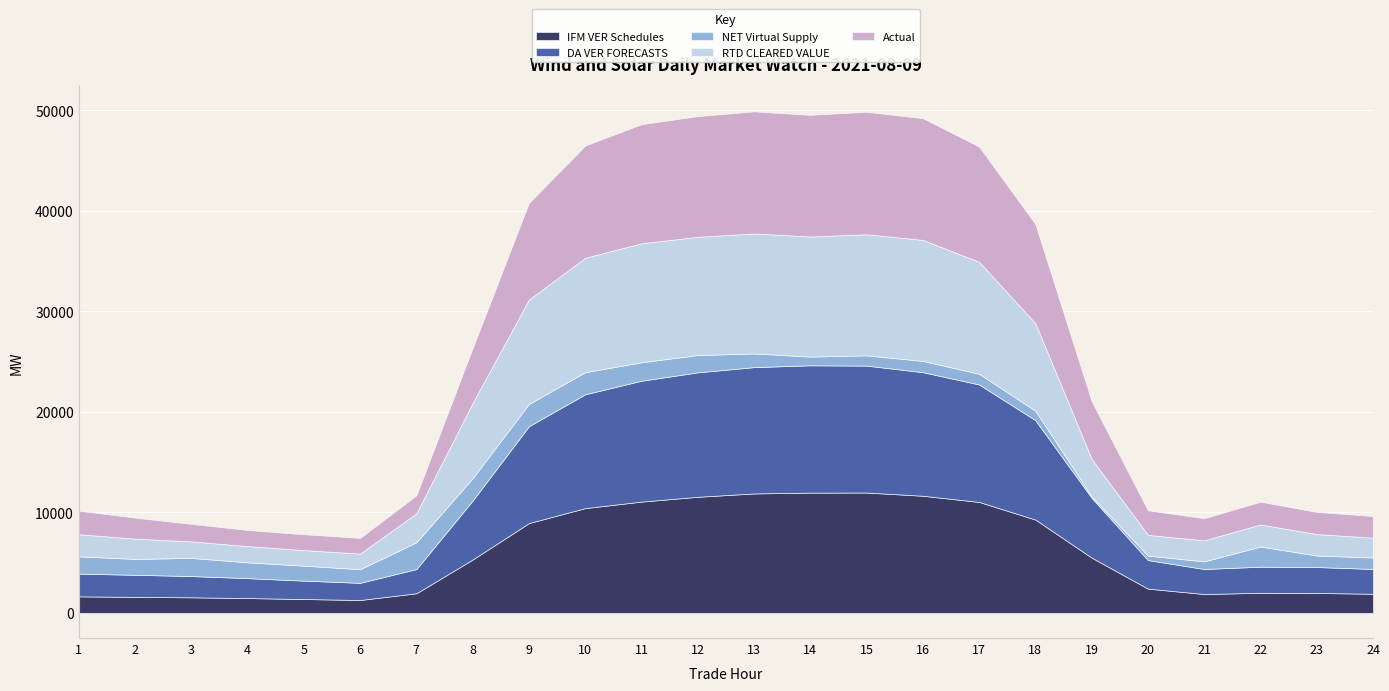

How many data points in DA VER FORECASTS are above 5863?

12